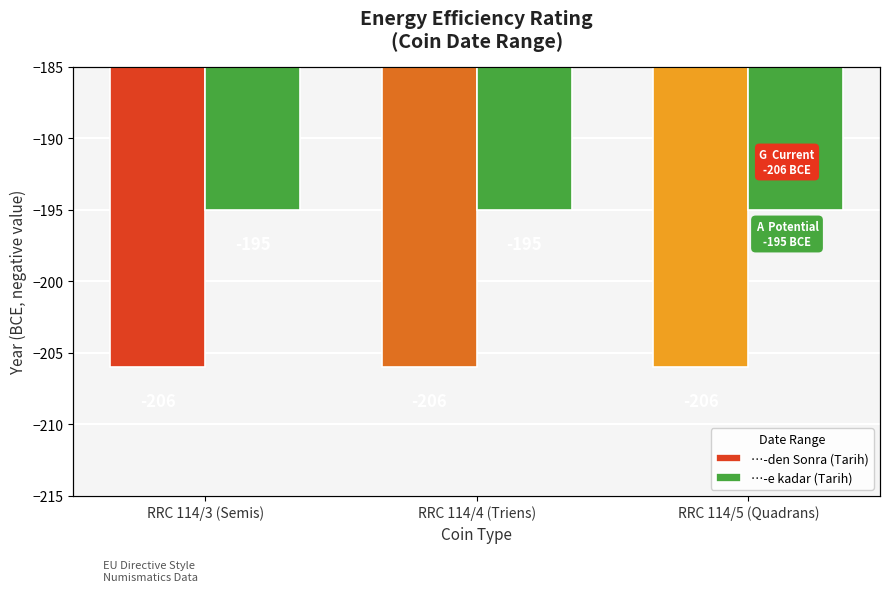

The …-den Sonra (Tarih) series shows -130 at RRC 114/3 (Semis). True or false?

False